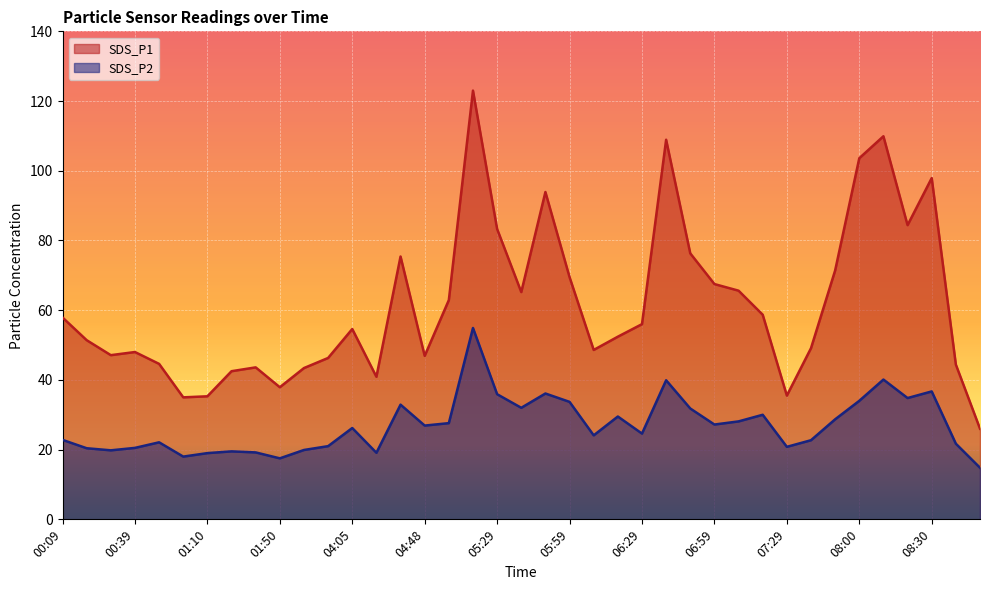

Is it true that SDS_P1 equals 21.4 at 04:48?

False